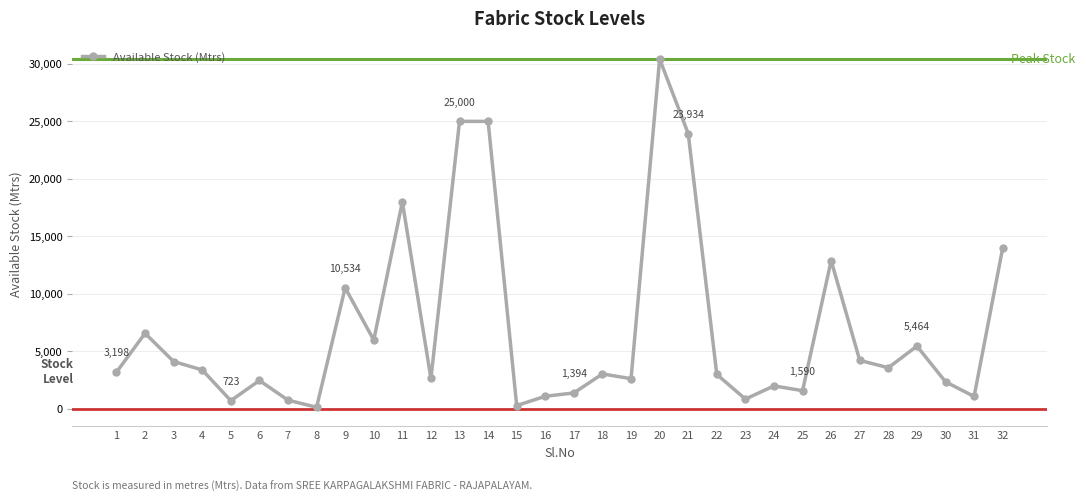

What is the average value?

6952.0